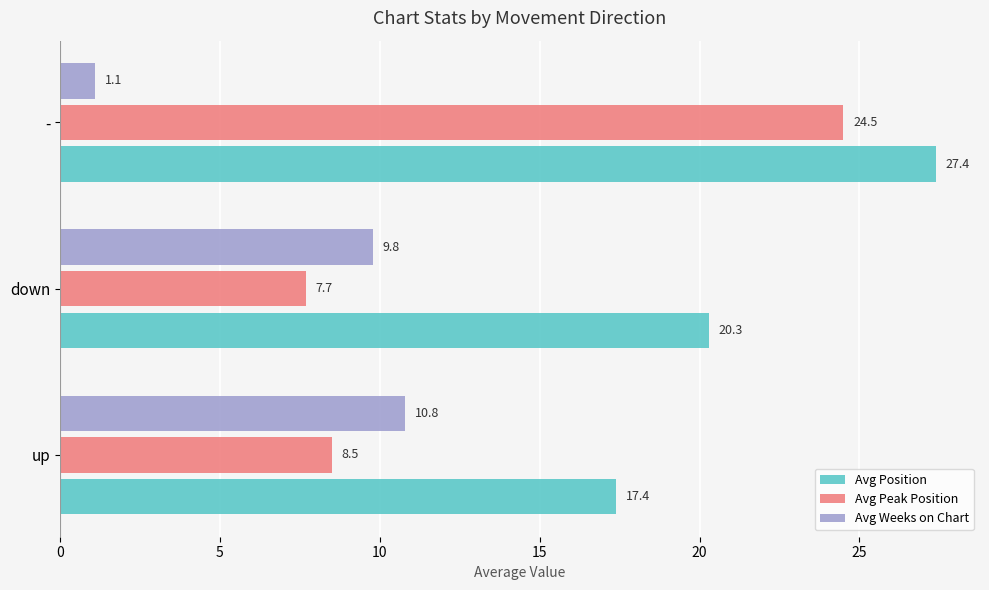

At how many categories does at least one series exceed 12?

3